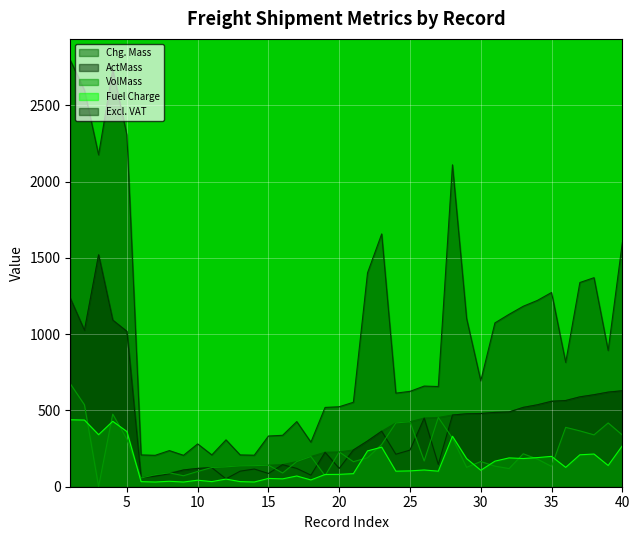

What are all the series names shown in the legend?

Chg. Mass, ActMass, VolMass, Fuel Charge, Excl. VAT